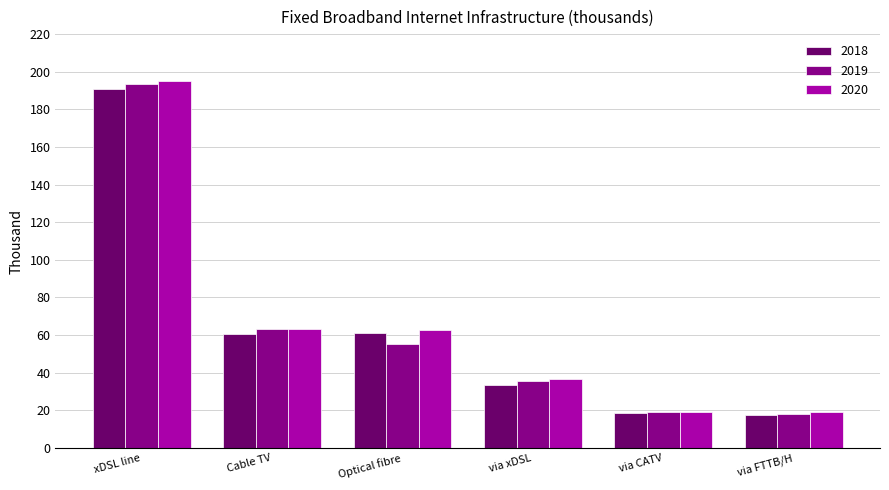

What is the total value across all series at Optical fibre?

179.2